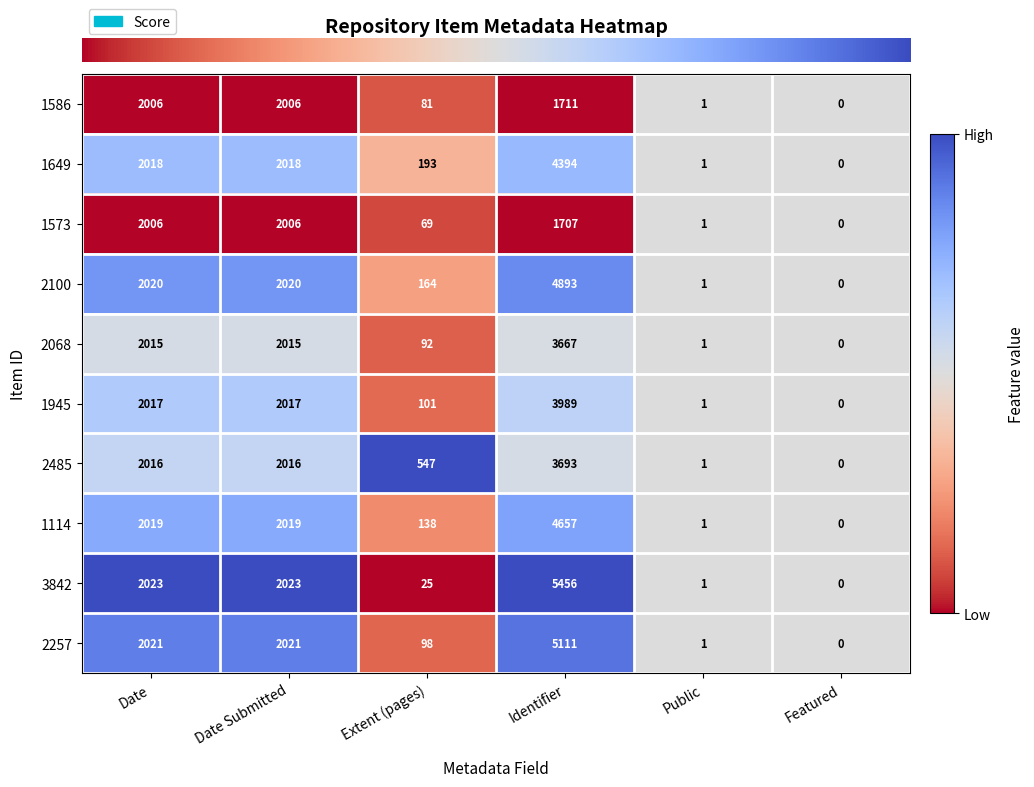

How many data points does each series have?

6